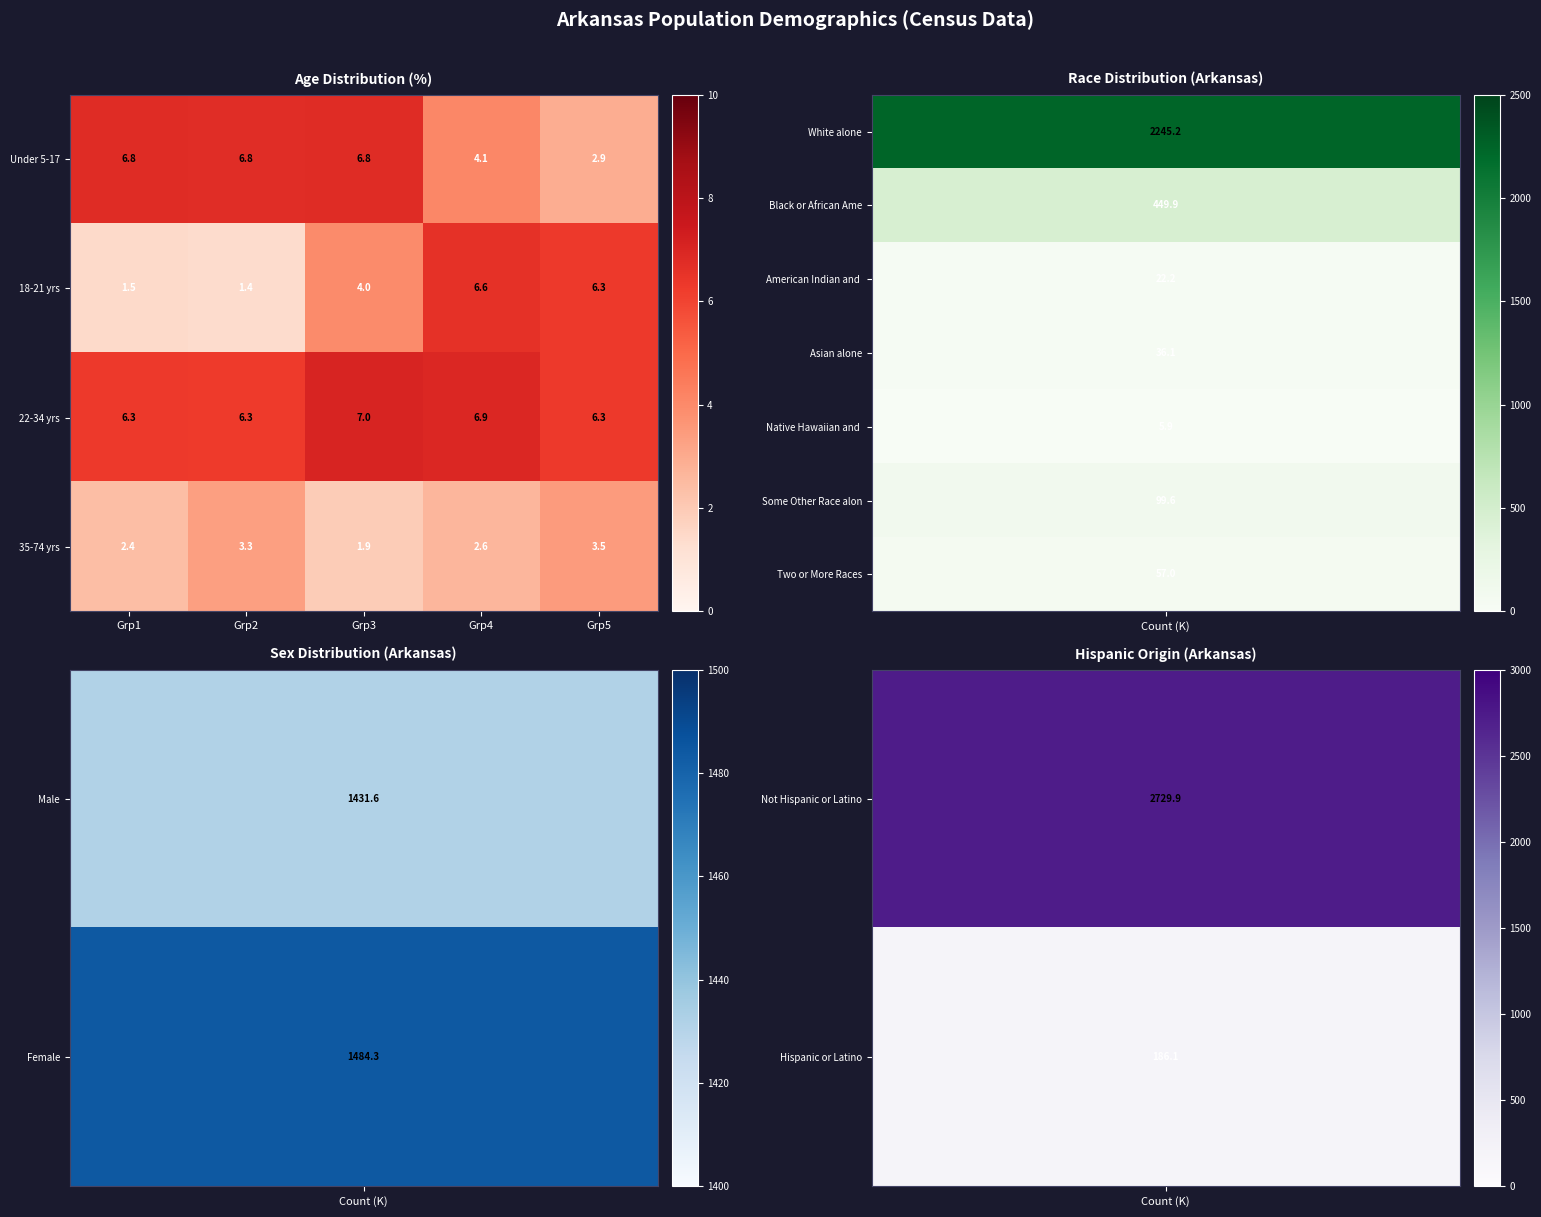

What is the maximum value shown in the chart?

7.0